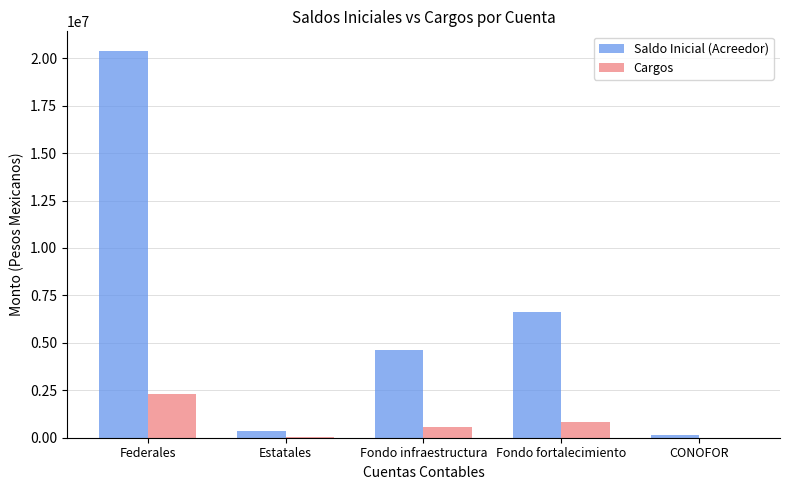

Which series has the largest range (max minus min)?

Saldo Inicial (Acreedor)